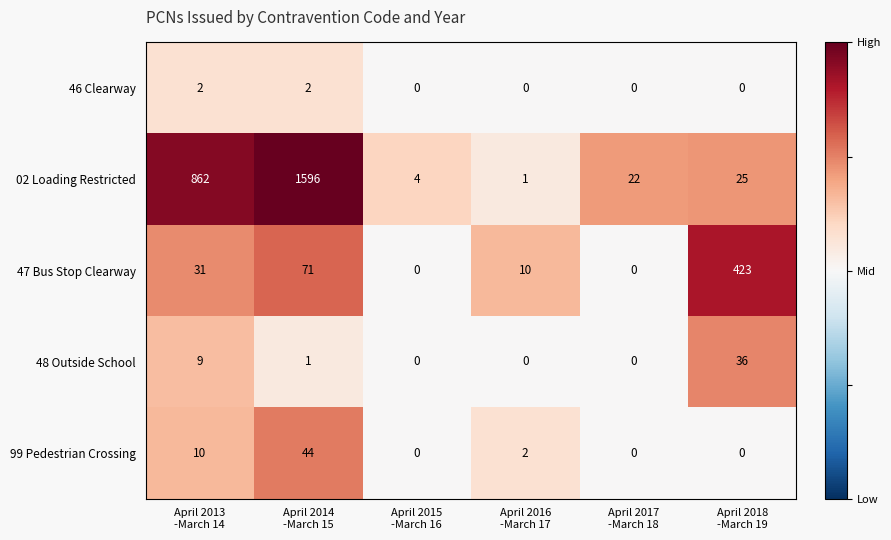

How many categories are shown in the chart?

6